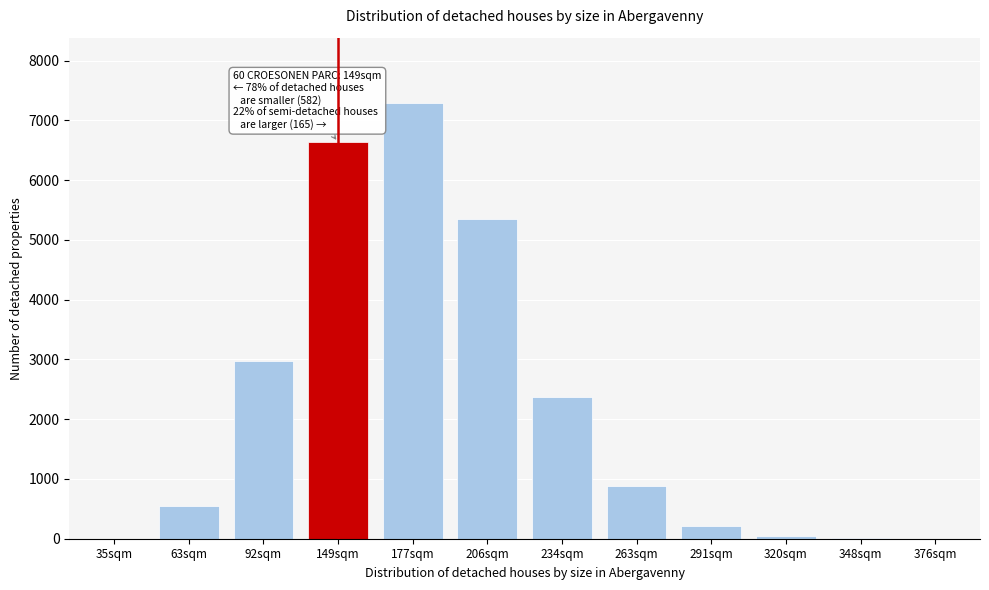

Which label corresponds to the largest value in the chart?

177sqm